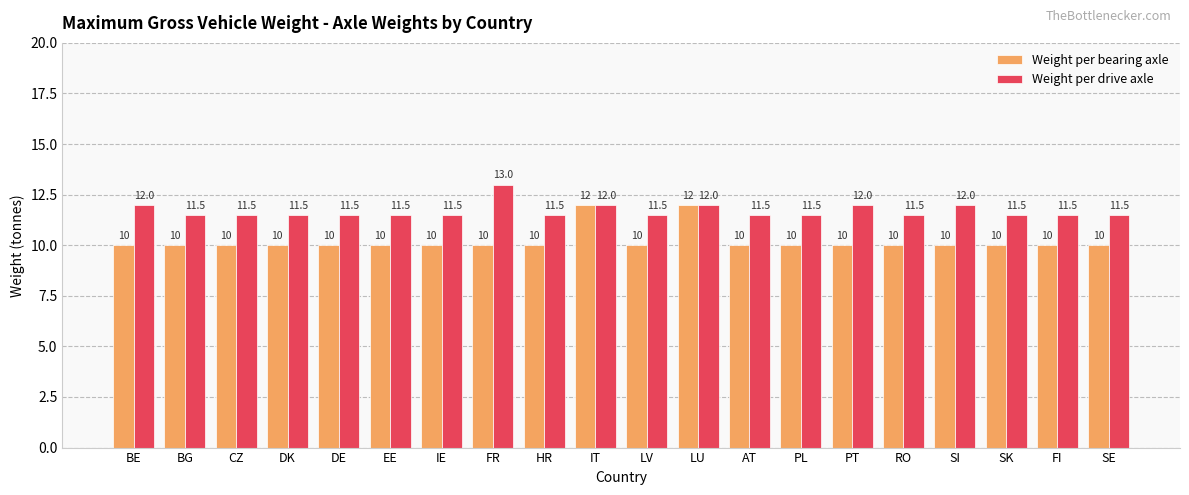

Which series changed the most between FR and SI?

Weight per drive axle